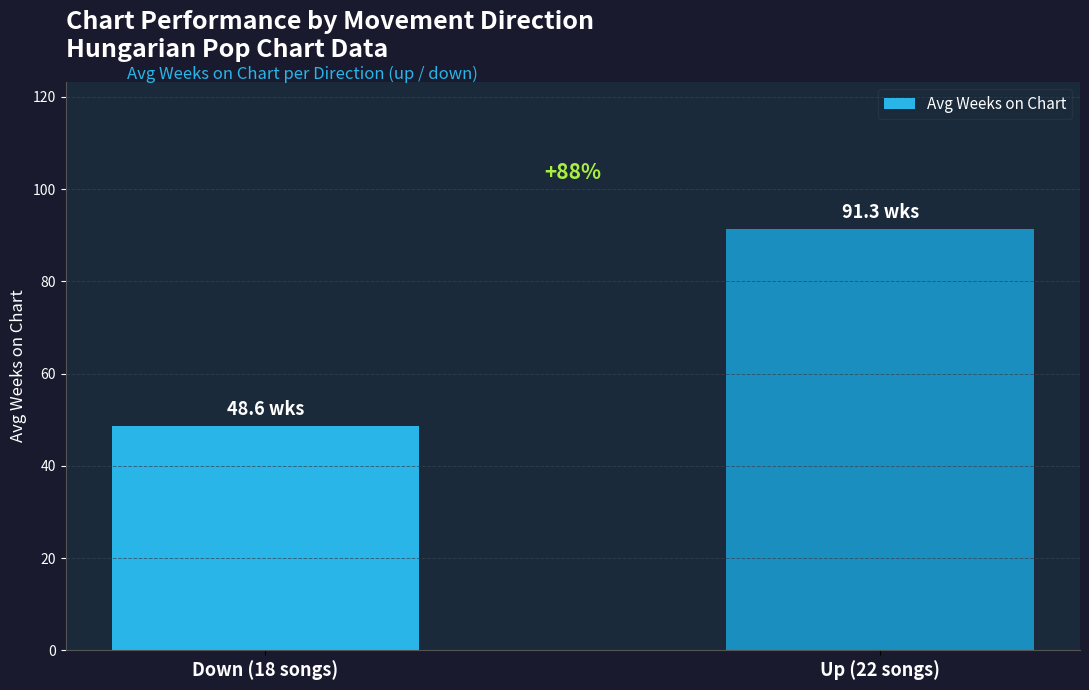

Are the bars grouped side by side (vs. stacked)?

No